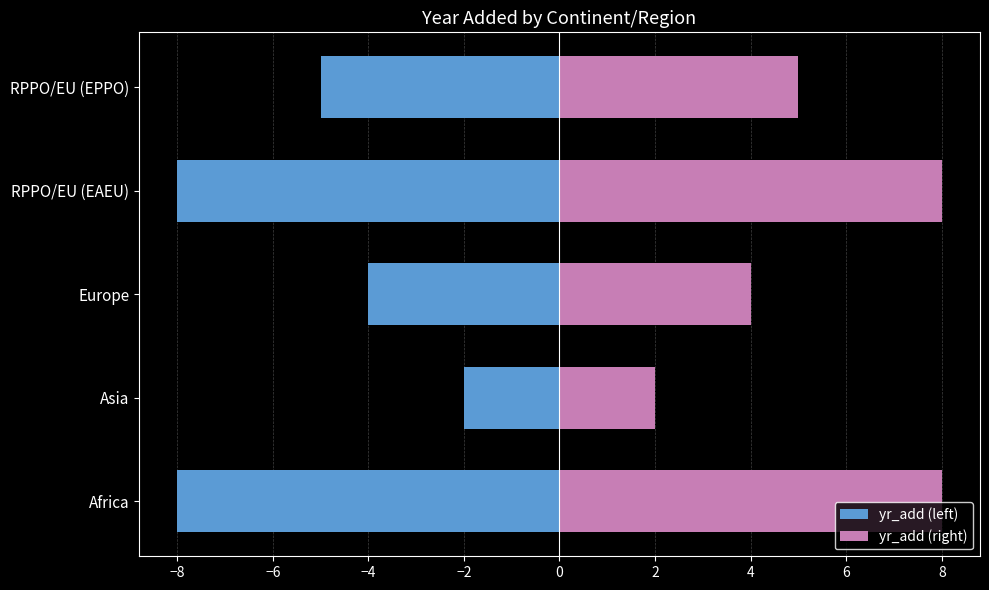

What is the lowest value of the yr_add (left) series?

-8